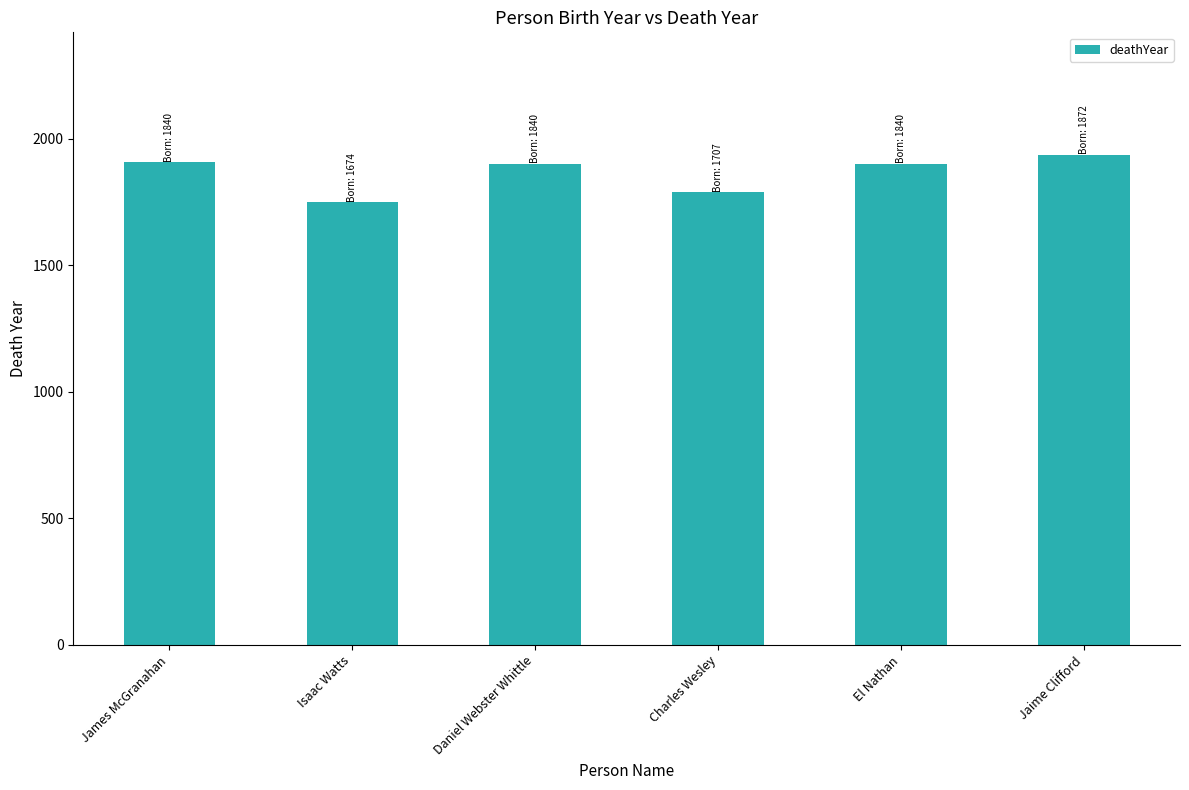

Count the number of data series in this chart.

1